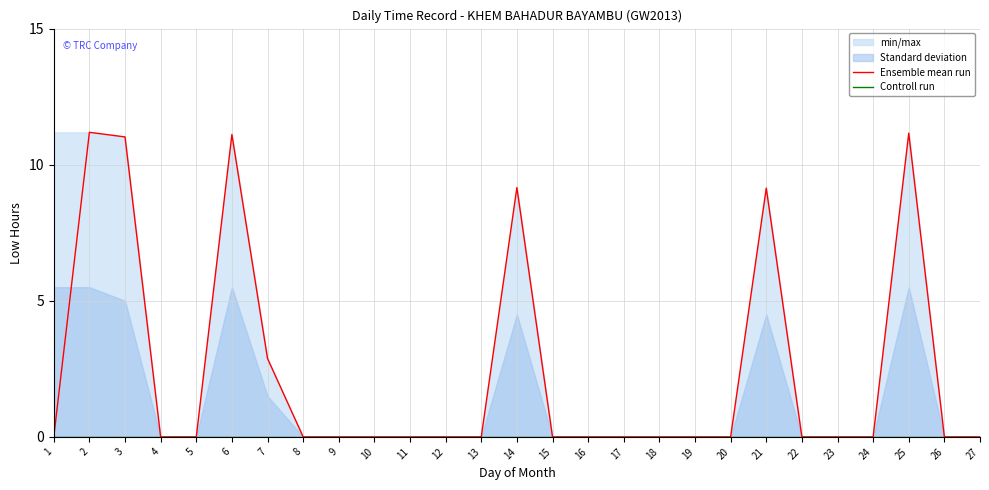

At which category does Ensemble mean run reach its first local peak?

2